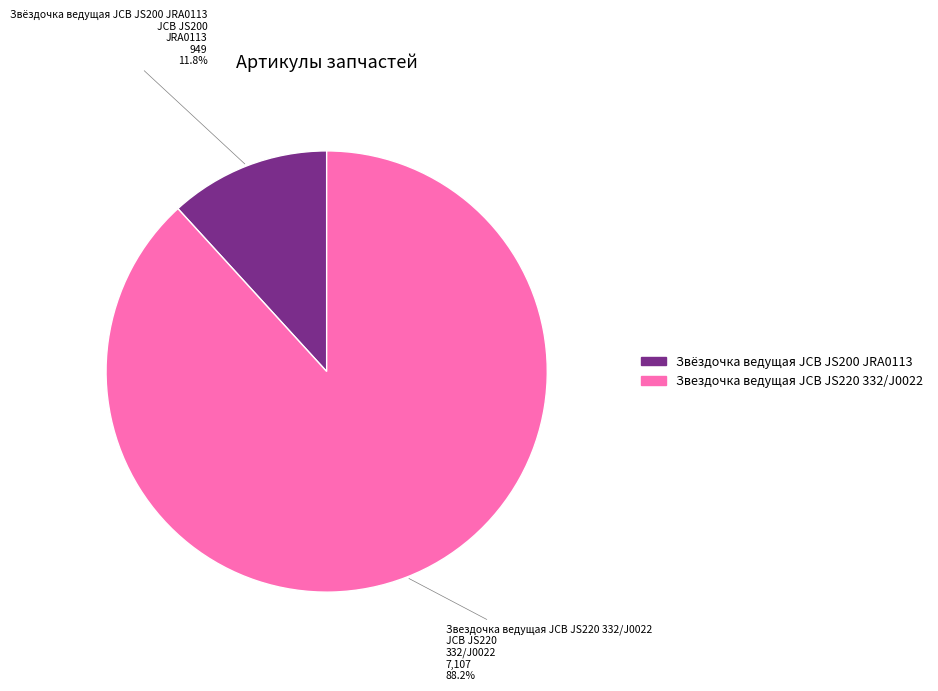

How many slices are in this pie chart?

2